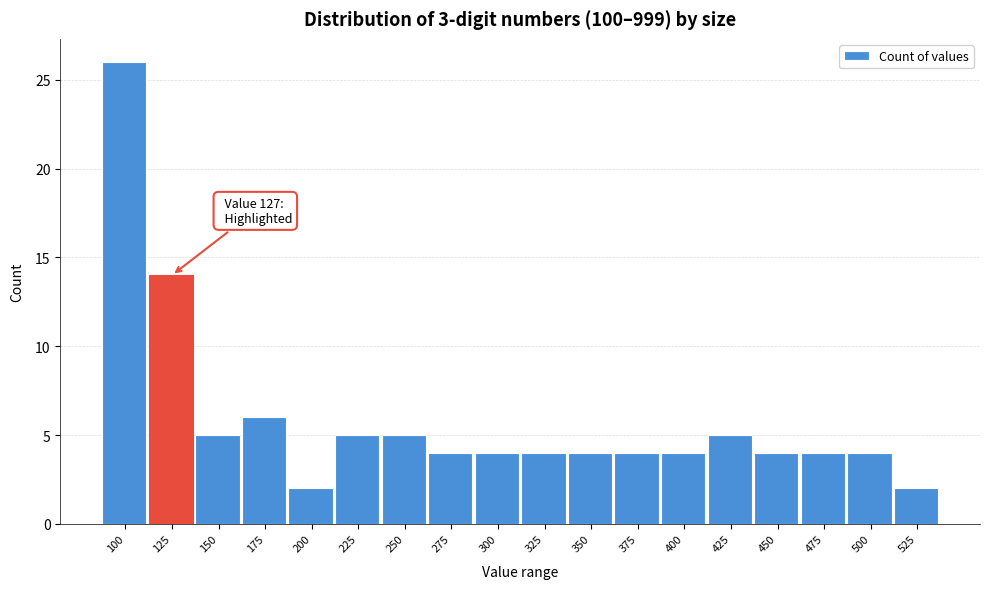

Reading left to right, list all the values displayed in this chart.

100=26	125=14	150=5	175=6	200=2	225=5	250=5	275=4	300=4	325=4	350=4	375=4	400=4	425=5	450=4	475=4	500=4	525=2